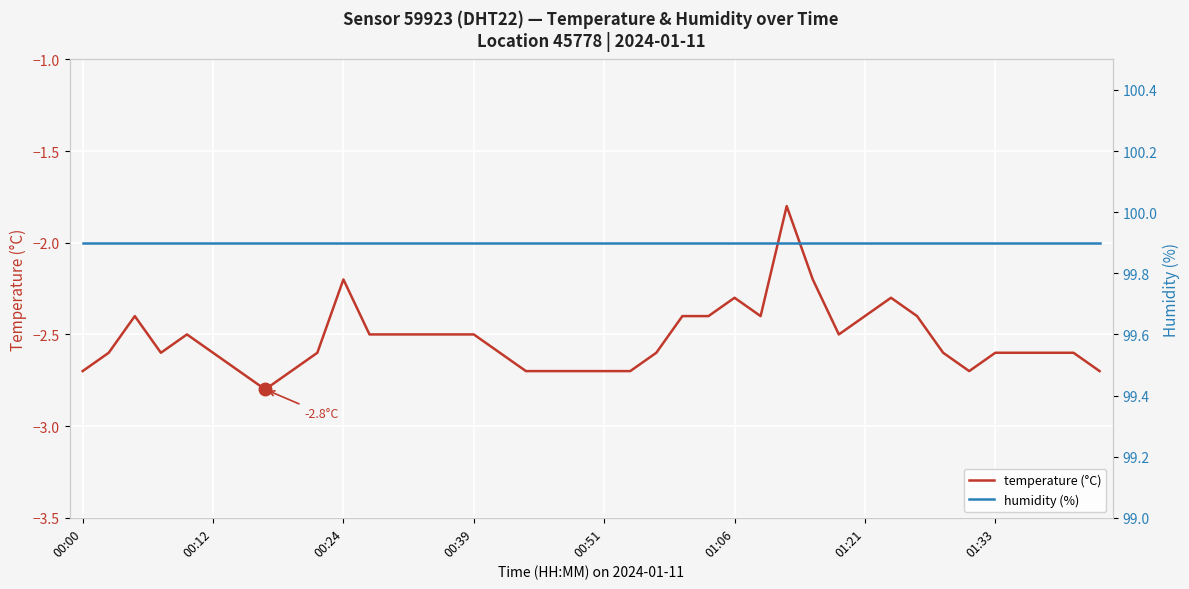

The humidity (%) series shows 99.9 at 18. True or false?

True